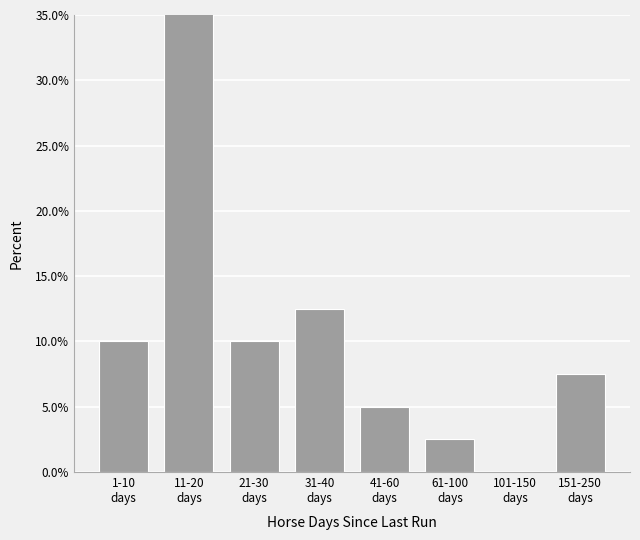

What is the label of the 5th bar from the left?

41-60
days